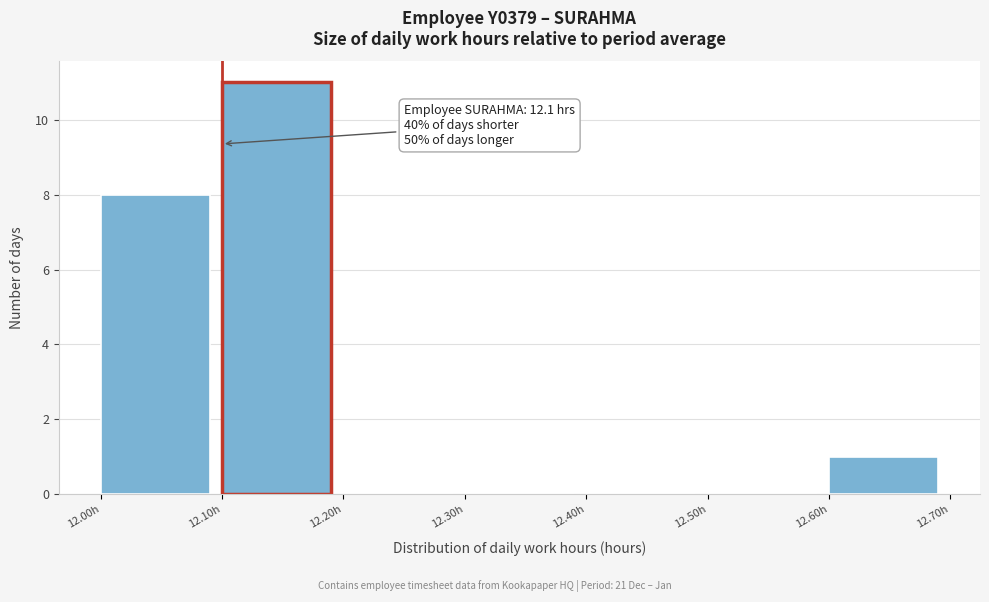

Which range on the x-axis has the tallest bar?

12.1 to 12.2